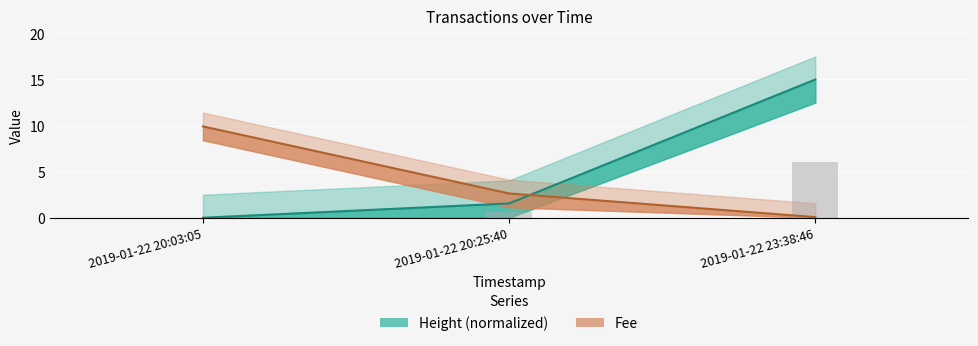

What is the difference between the maximum and minimum values in the Fee series?

9.8